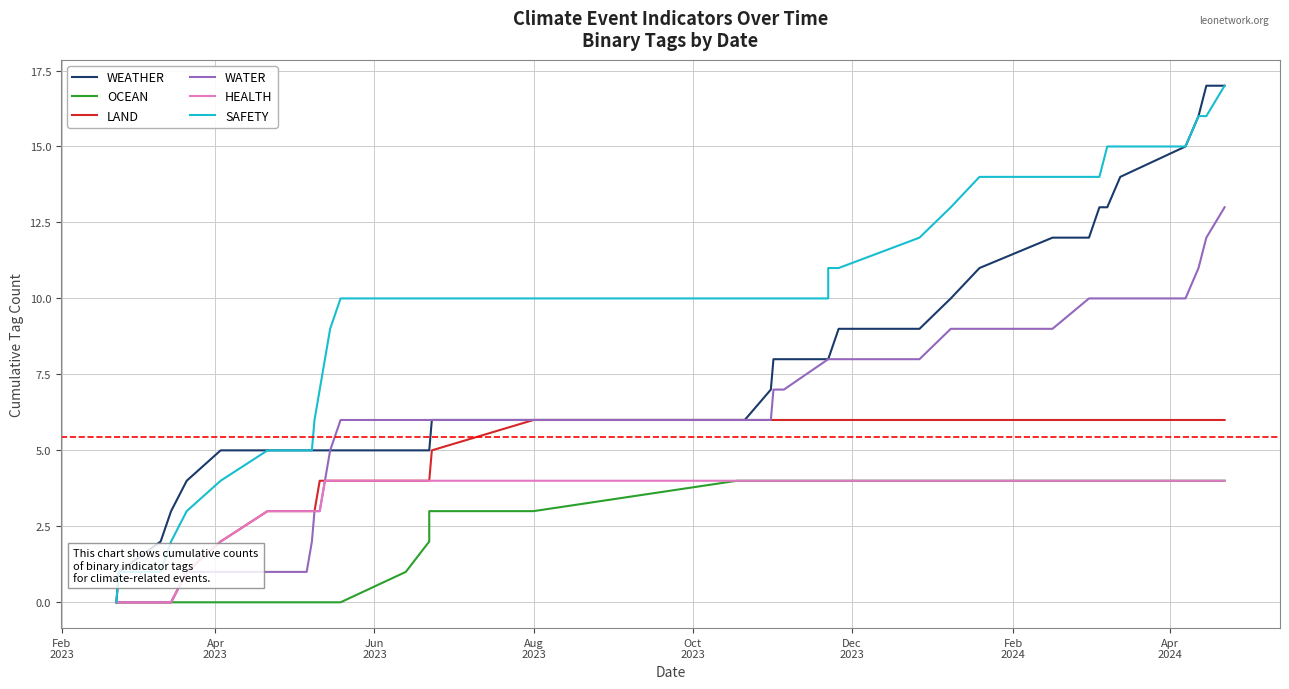

True or false: WEATHER and LAND cross at least once.

False